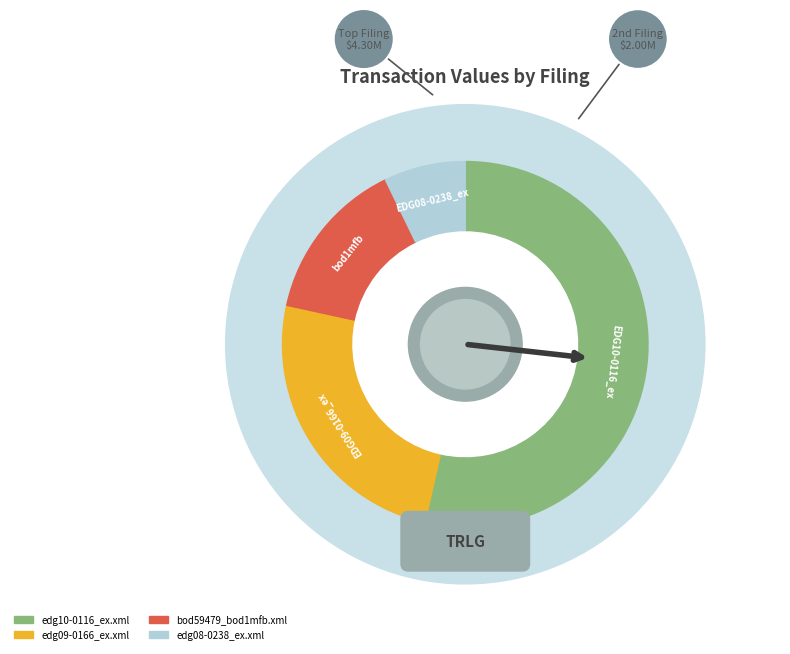

Do bod59479_bod1mfb.xml and edg09-0166_ex.xml together represent more than half of the pie?

No